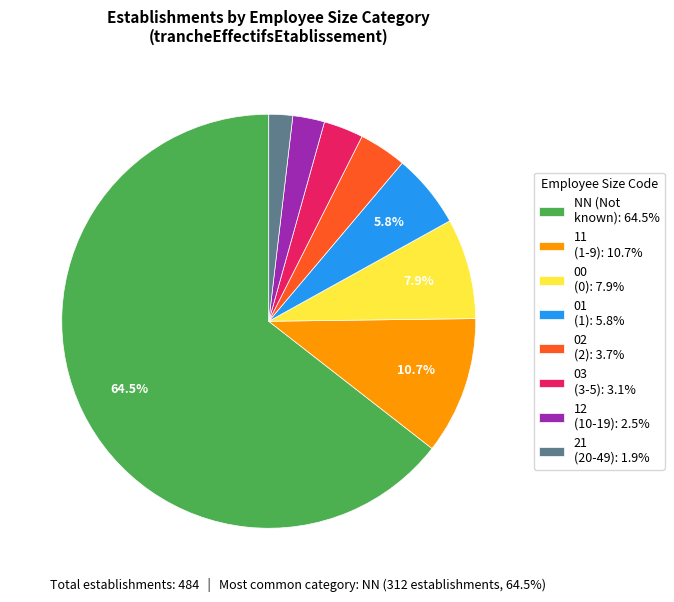

Which slice represents more than half of the pie?

NN